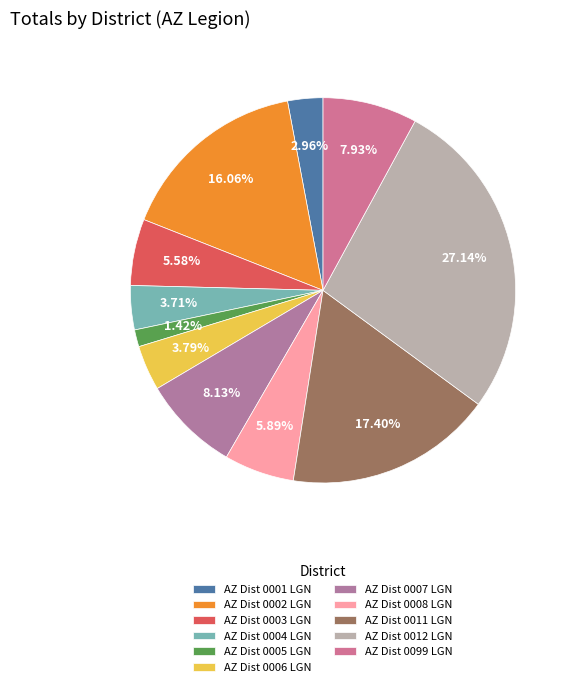

How much of the chart is everything except AZ Dist 0099 LGN?

92.1%